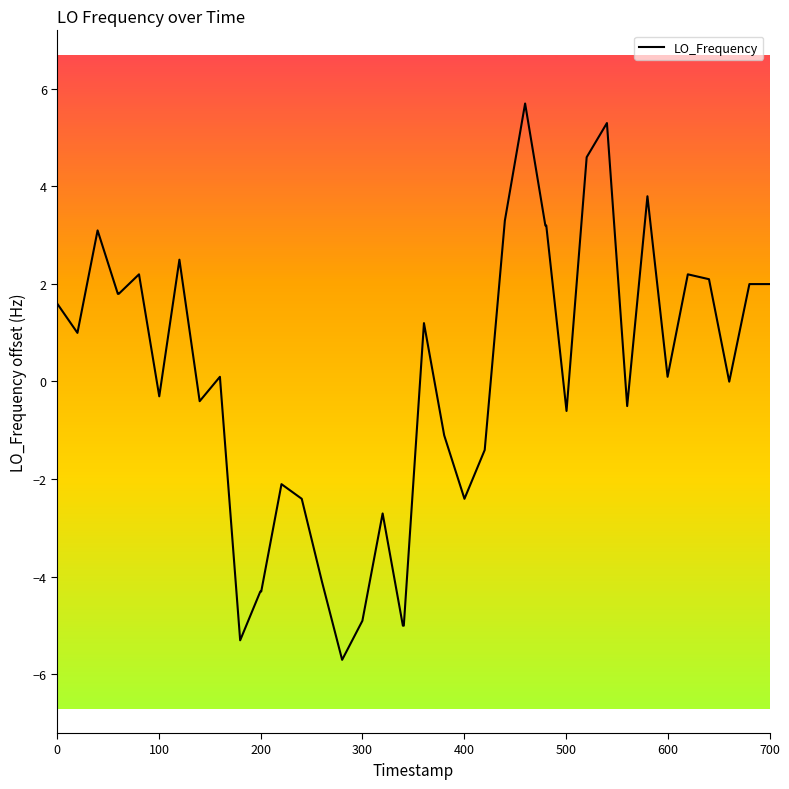

What is the difference between the maximum and minimum values?

11.4